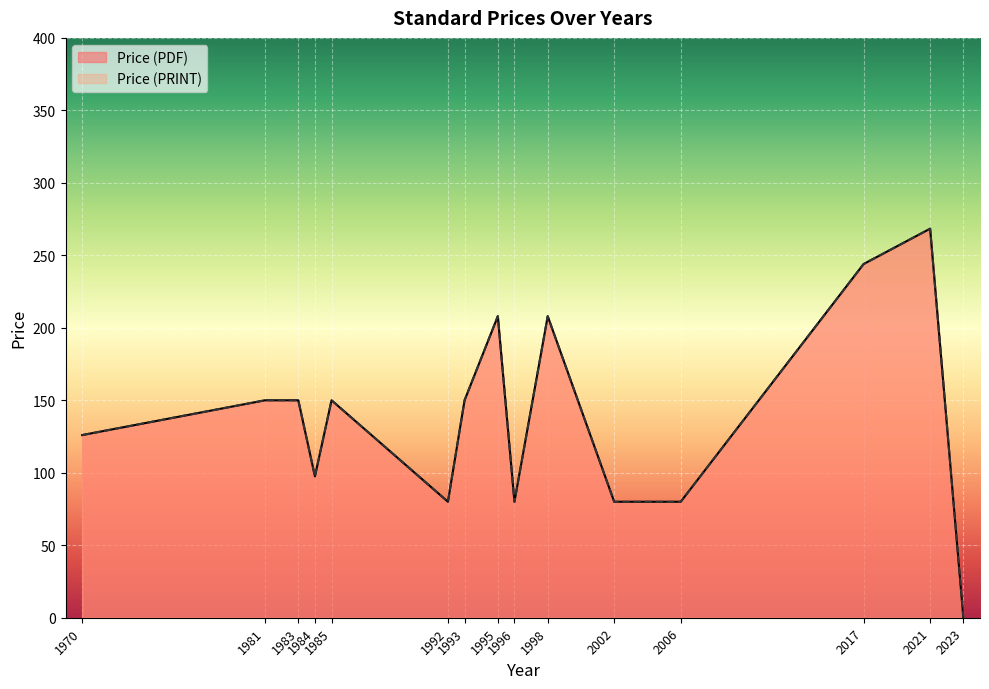

Does the chart display data point markers on the line(s)?

No